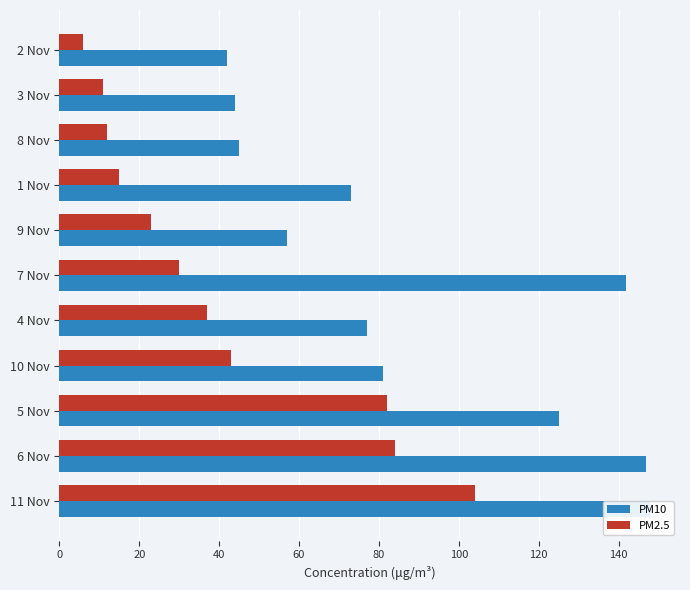

What is the difference between the PM10 values at 9 Nov and 8 Nov?

12